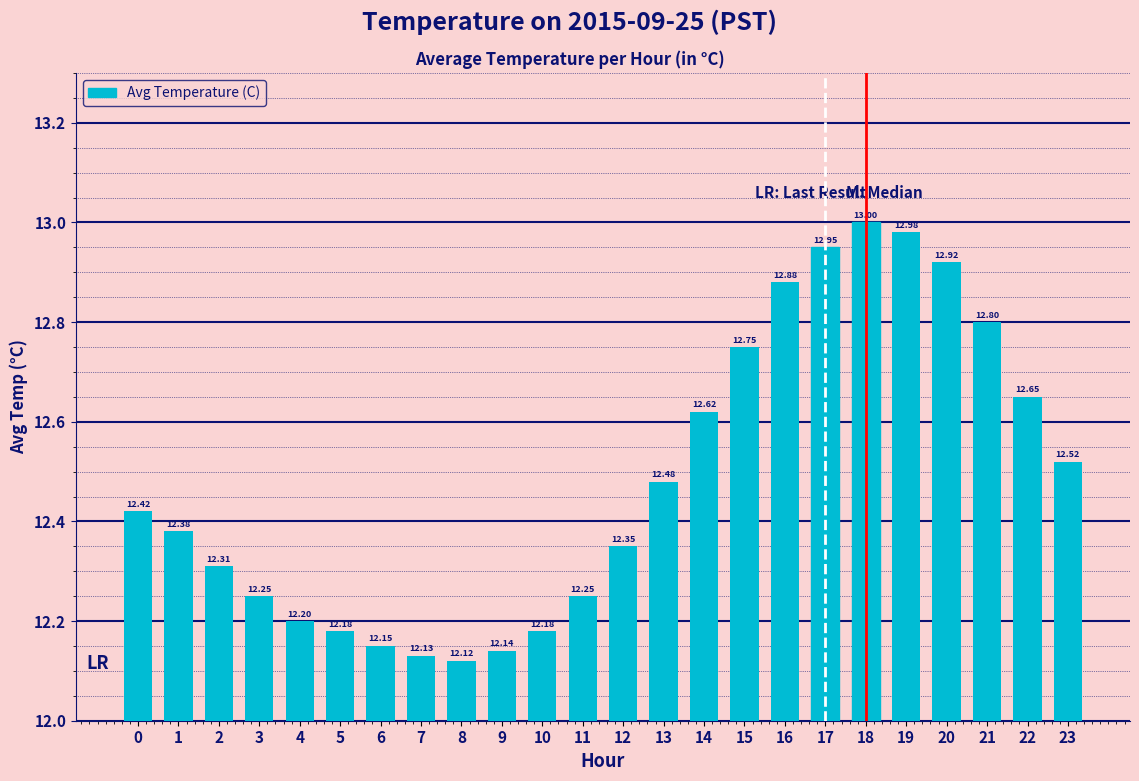

What is the change in value from 11 to 16?

+0.6